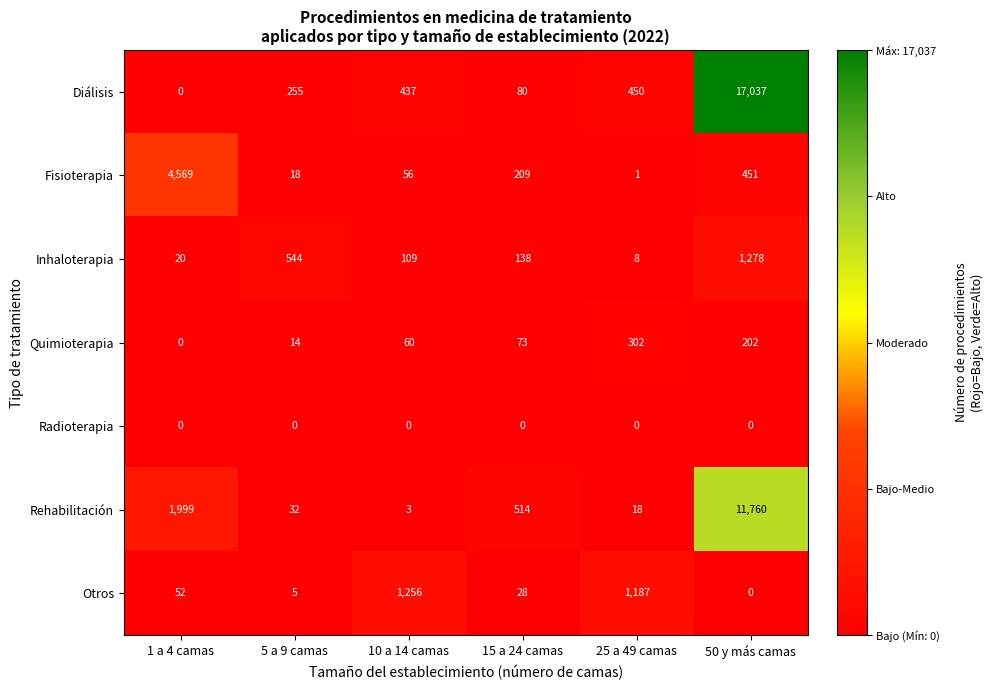

What is the approximate value of Fisioterapia at 10 a 14 camas?

56